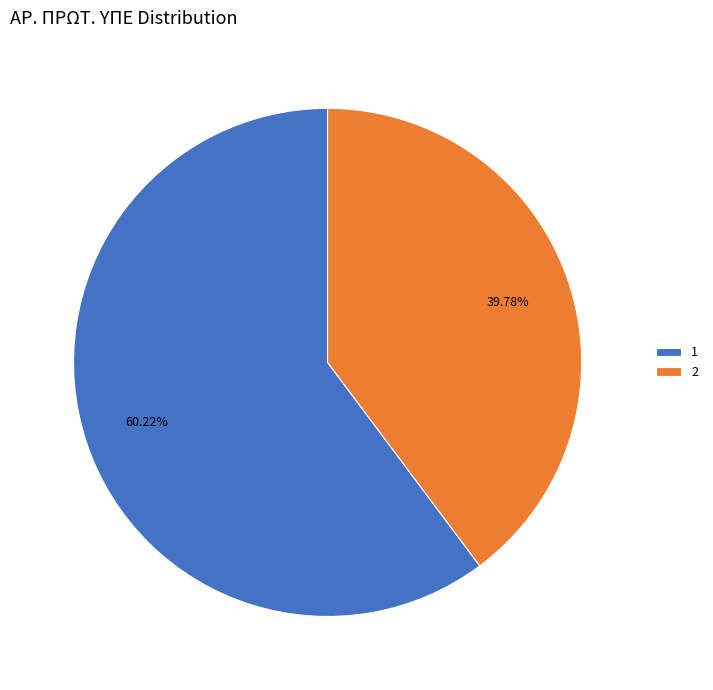

Count the number of slices in the pie.

2